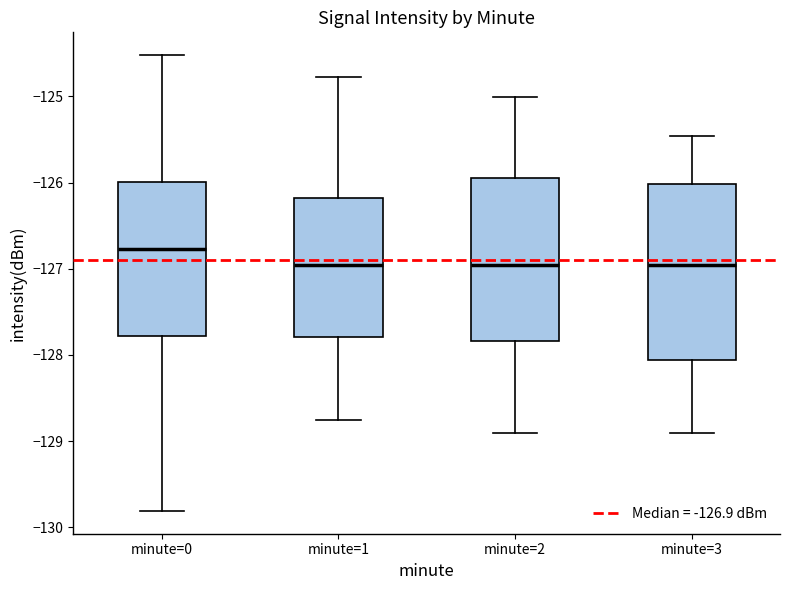

Which box's median line is the highest?

minute=0